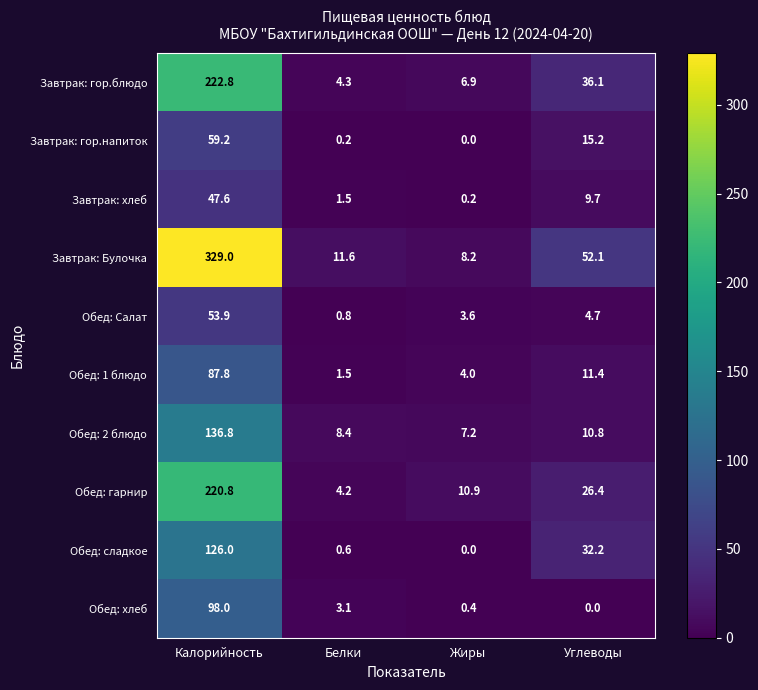

Is the value of Завтрак: гор.напиток at Углеводы greater than the value of Обед: 2 блюдо at Жиры?

Yes